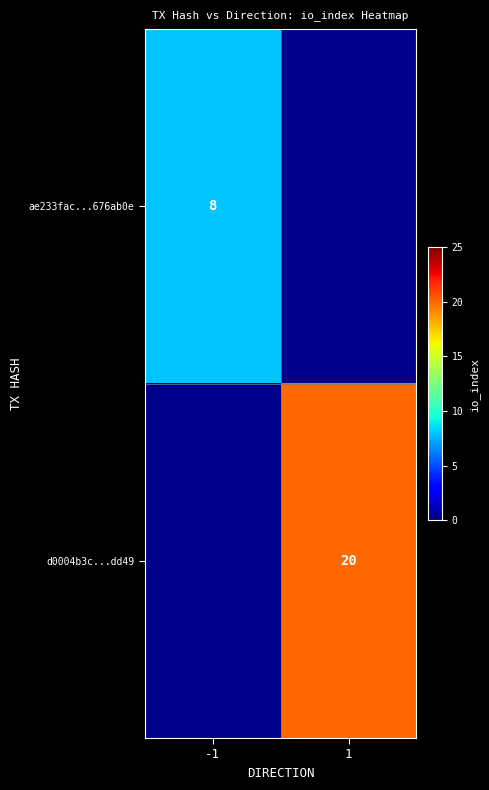

Is the value of d0004b3c...dd49 at 1 greater than the value of ae233fac...676ab0e at -1?

Yes